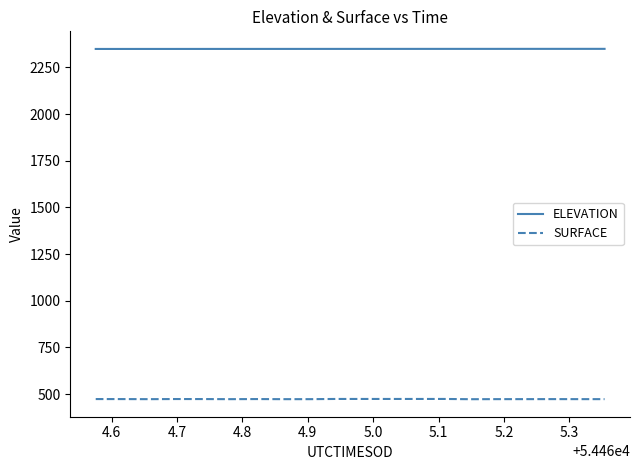

True or false: SURFACE and ELEVATION intersect in this chart.

False